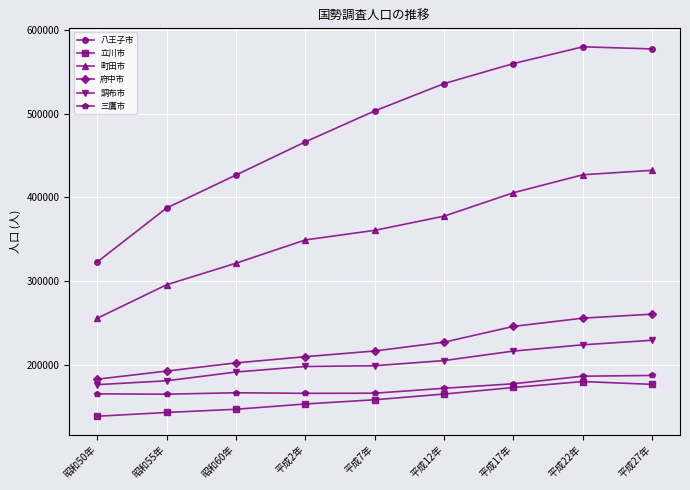

Does the chart display data point markers on the line(s)?

Yes